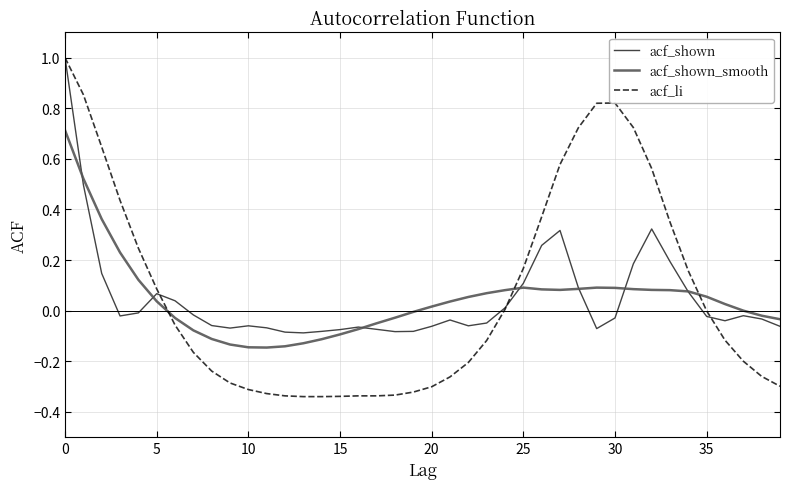

How many distinct data groups are displayed?

3